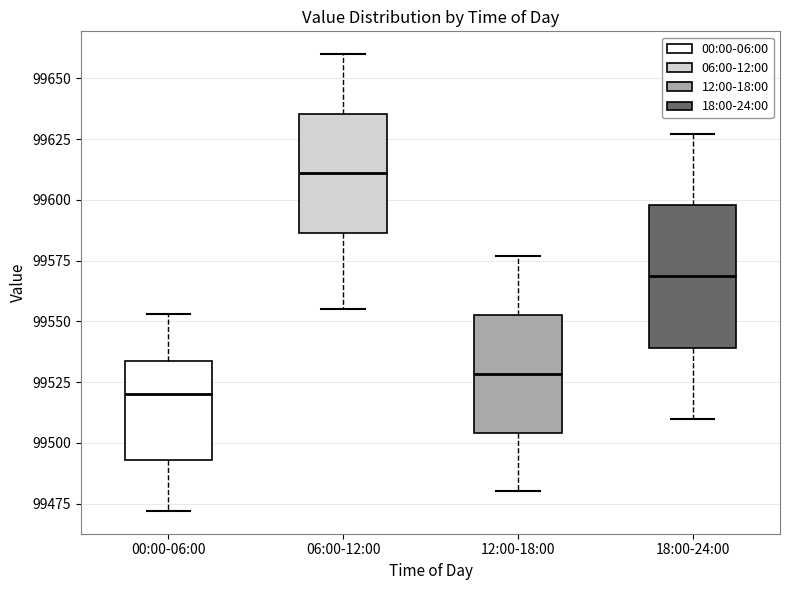

Reading left to right, transcribe this box plot: for each box, give where its median line is, the range the box spans, and where its two whiskers end, as read against the y-axis. The values are not printed on the chart, so give them approximately, as read against the axis.

00:00-06:00: median 99520, box 99495 to 99535, whiskers 99470 to 99555
06:00-12:00: median 99610, box 99585 to 99635, whiskers 99555 to 99660
12:00-18:00: median 99530, box 99505 to 99555, whiskers 99480 to 99575
18:00-24:00: median 99570, box 99540 to 99600, whiskers 99510 to 99625